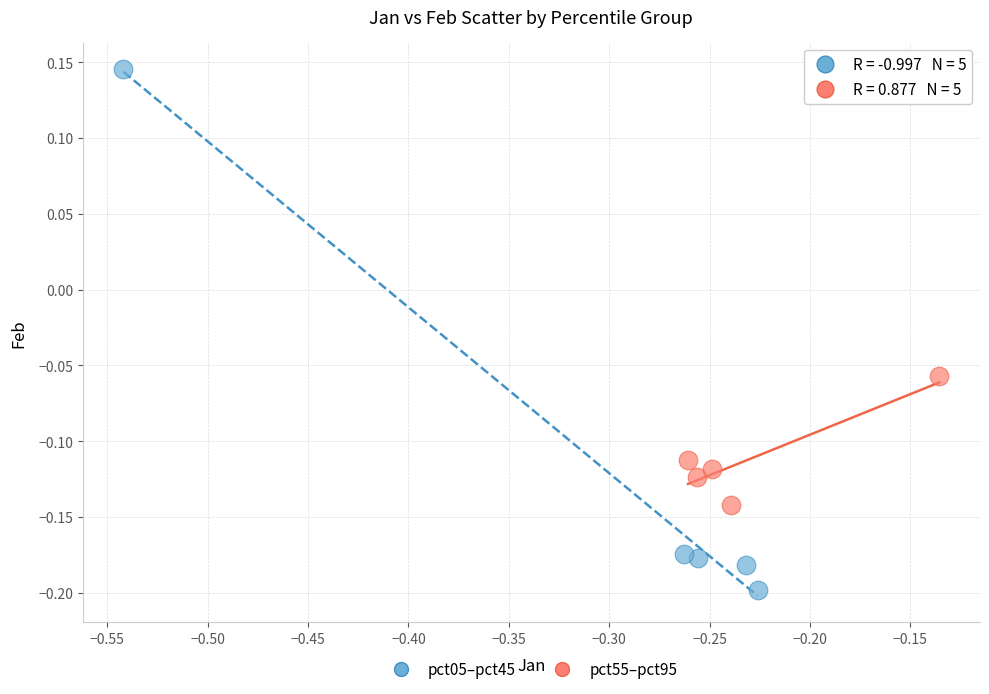

Which series contains the lowest Y value?

pct05–pct45